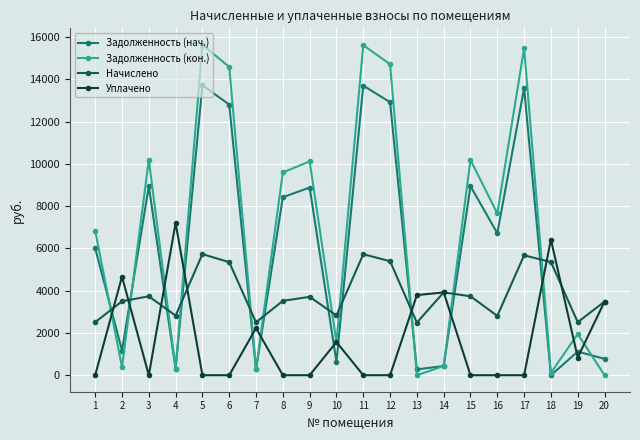

At which label does Задолженность (нач.) first exceed 6719?

3